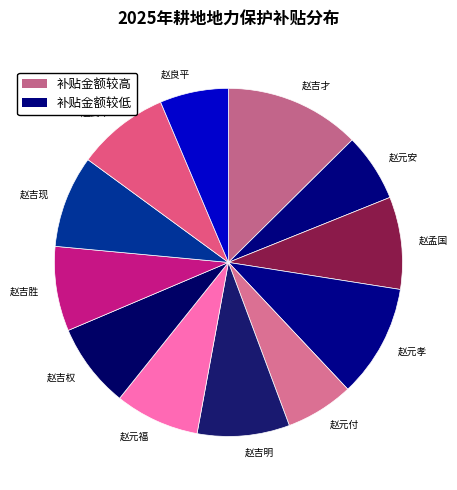

Which has a higher value, 赵良平 or 赵良军?

赵良军